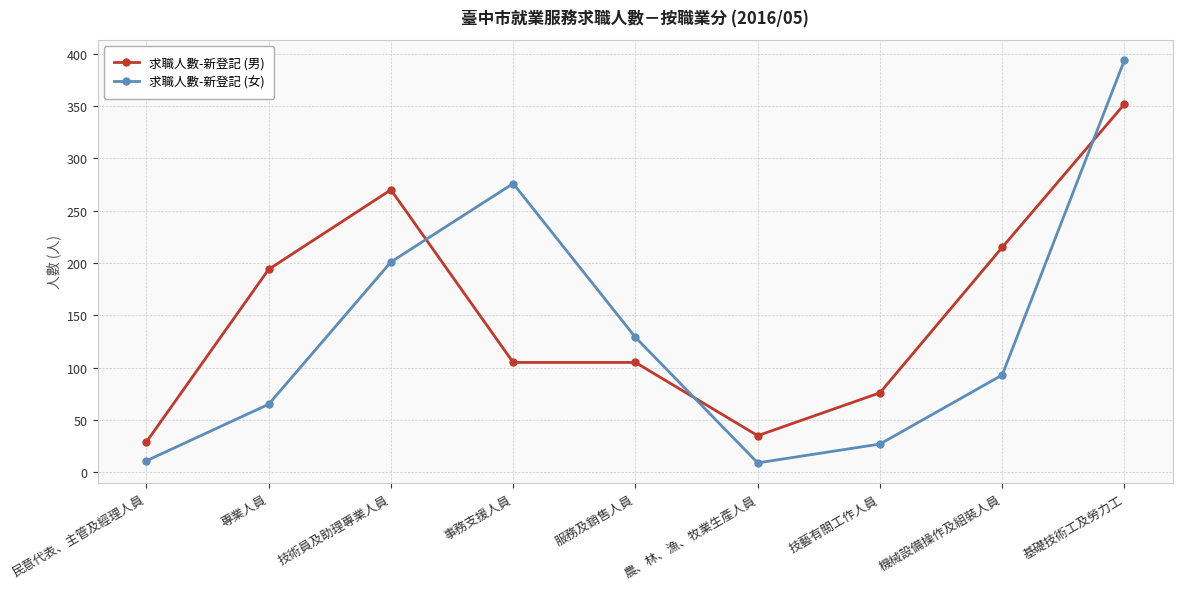

How many lines are shown in the chart?

2